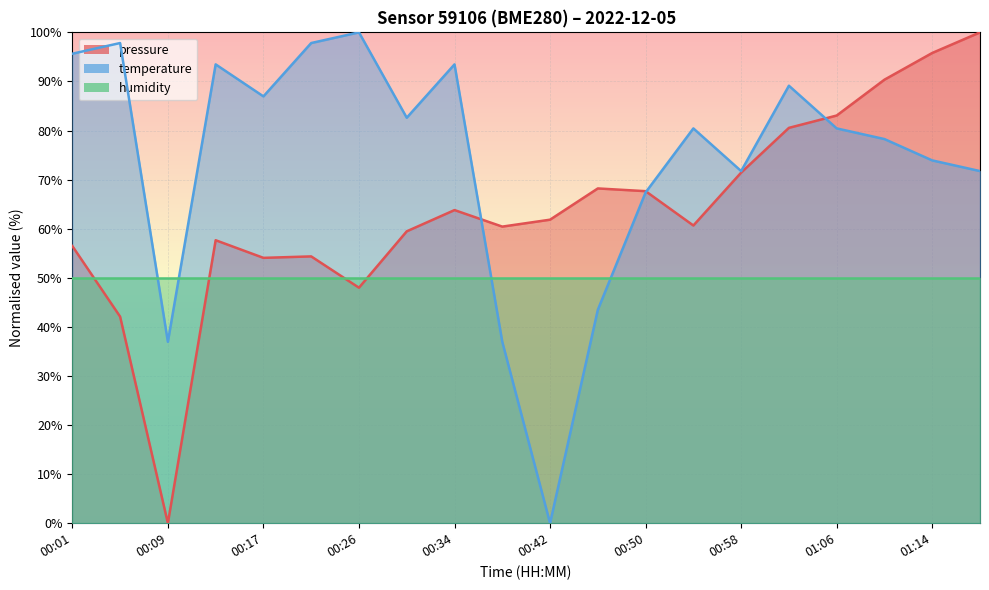

What is the spread (max minus min) of values at 00:17?

37.0